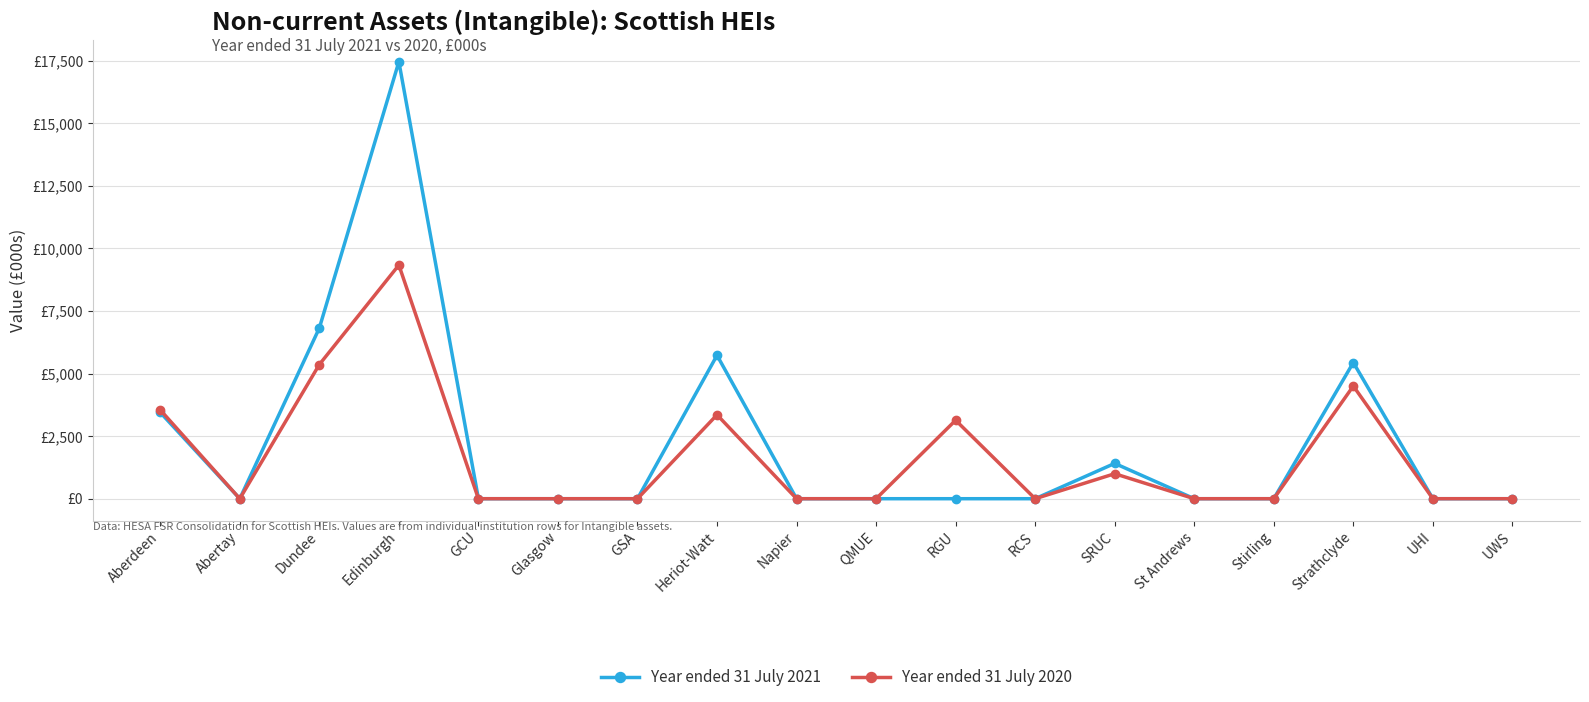

Reading left to right, what are all the values shown in this chart?

Year ended 31 July 2021: Aberdeen=3446	Abertay=0	Dundee=6816	Edinburgh=17452	GCU=0	Glasgow=0	GSA=0	Heriot-Watt=5727	Napier=0	QMUE=0	RGU=0	RCS=0	SRUC=1410	St Andrews=0	Stirling=0	Strathclyde=5439	UHI=0	UWS=0
Year ended 31 July 2020: Aberdeen=3546	Abertay=0	Dundee=5359	Edinburgh=9332	GCU=0	Glasgow=0	GSA=0	Heriot-Watt=3351	Napier=0	QMUE=0	RGU=3133	RCS=0	SRUC=998	St Andrews=0	Stirling=0	Strathclyde=4500	UHI=0	UWS=0